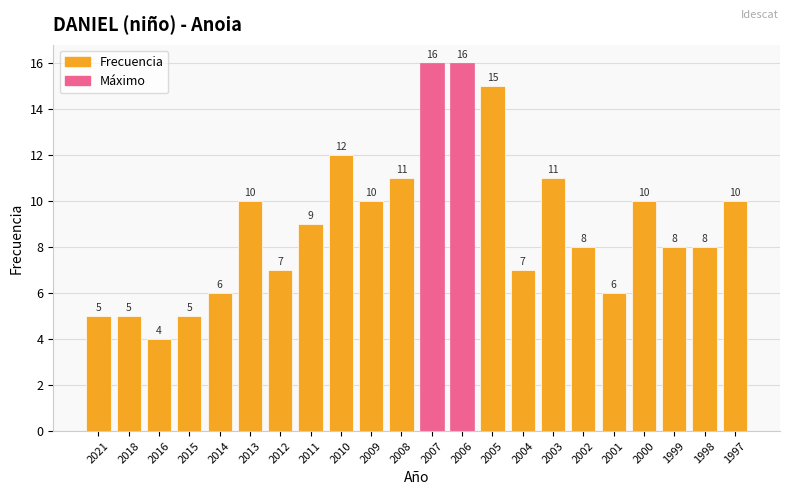

The value at 2013 is 7. True or false?

False